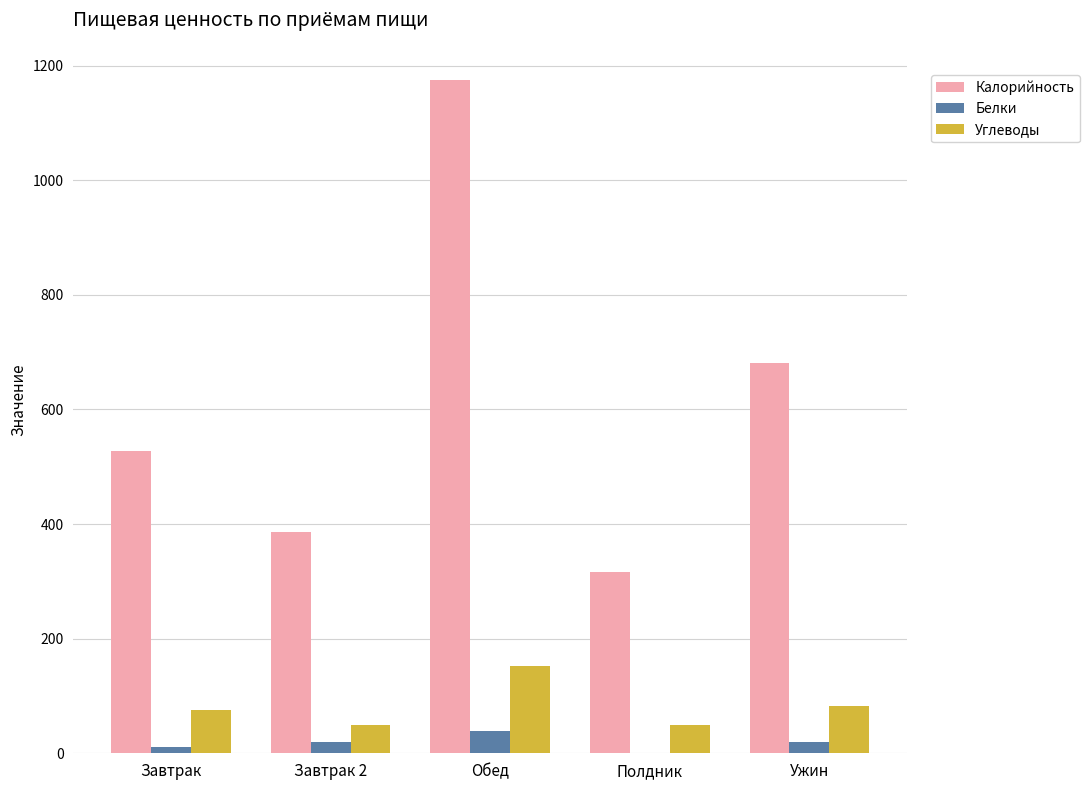

At which label does Углеводы reach its peak?

Обед